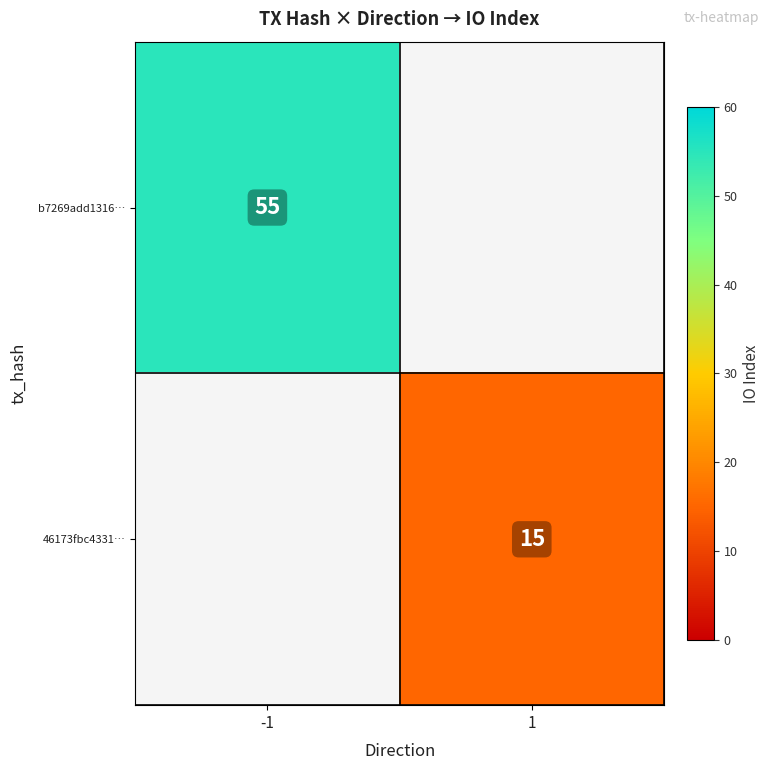

How many series are shown in this chart?

2